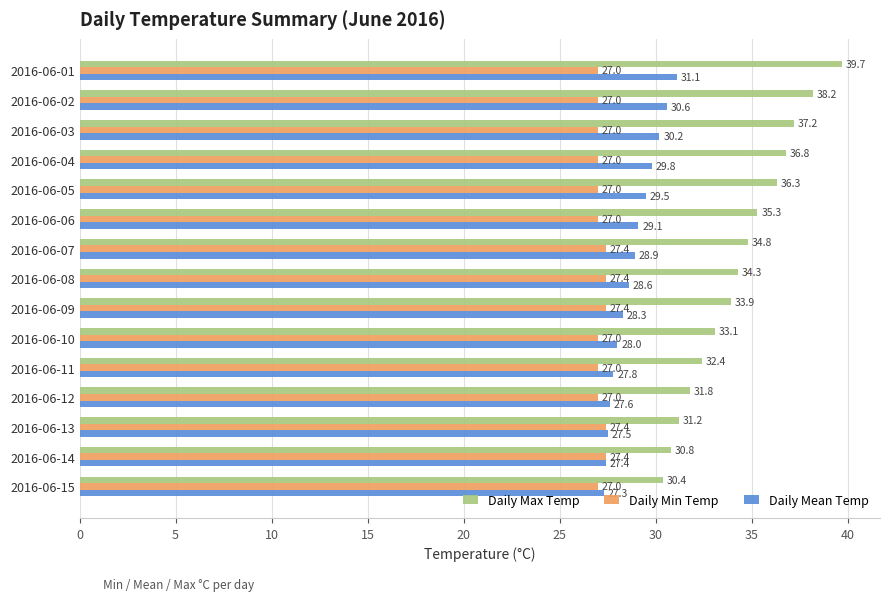

Which series has the largest range (max minus min)?

Daily Max Temp